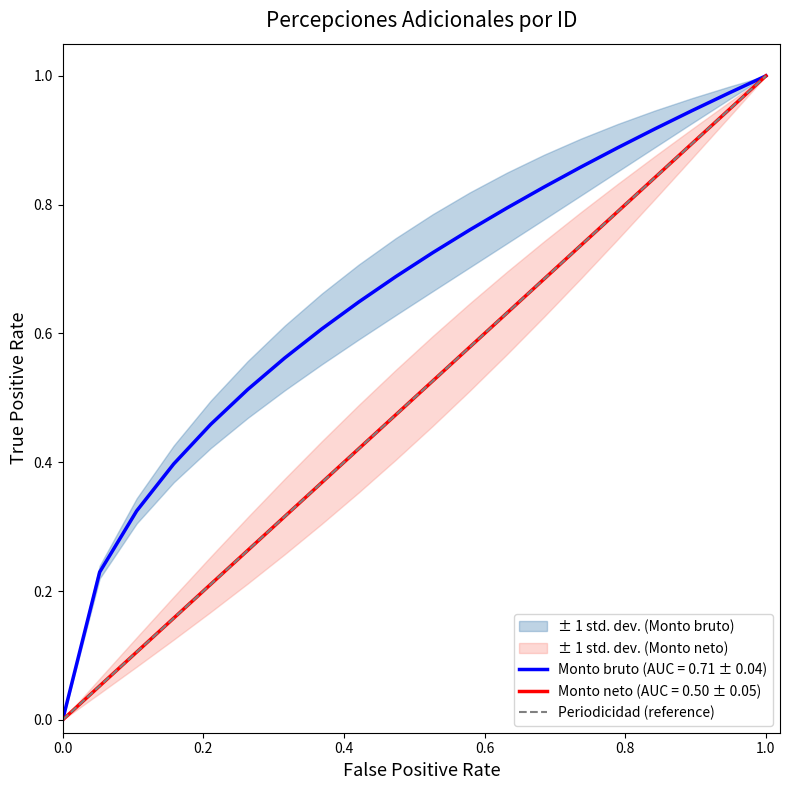

True or false: the data shows 0 at 0.0.

False